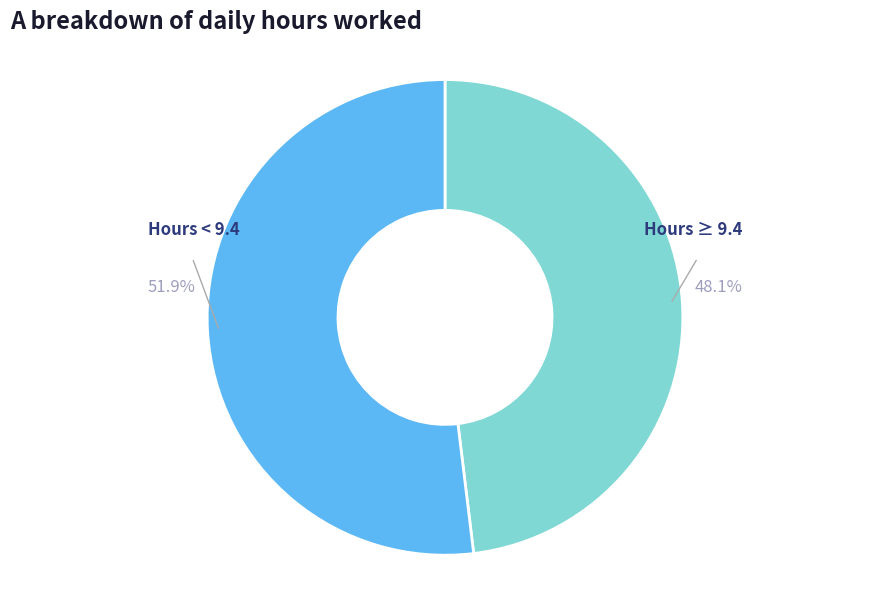

Does any single category account for the majority?

Yes